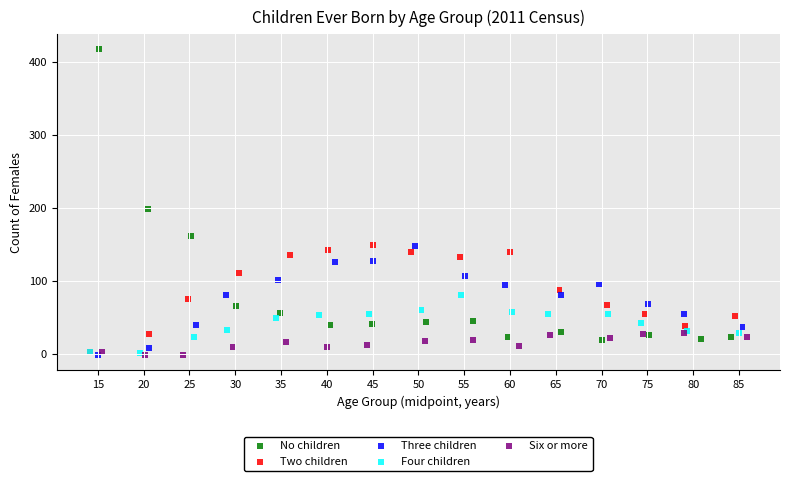

Which series contains the highest Y value?

No children